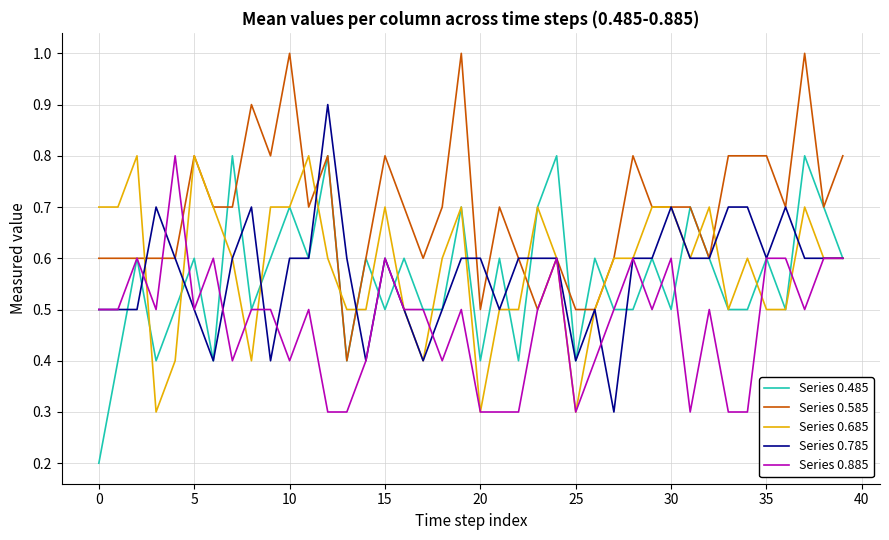

True or false: Series 0.485 and Series 0.885 intersect in this chart.

True